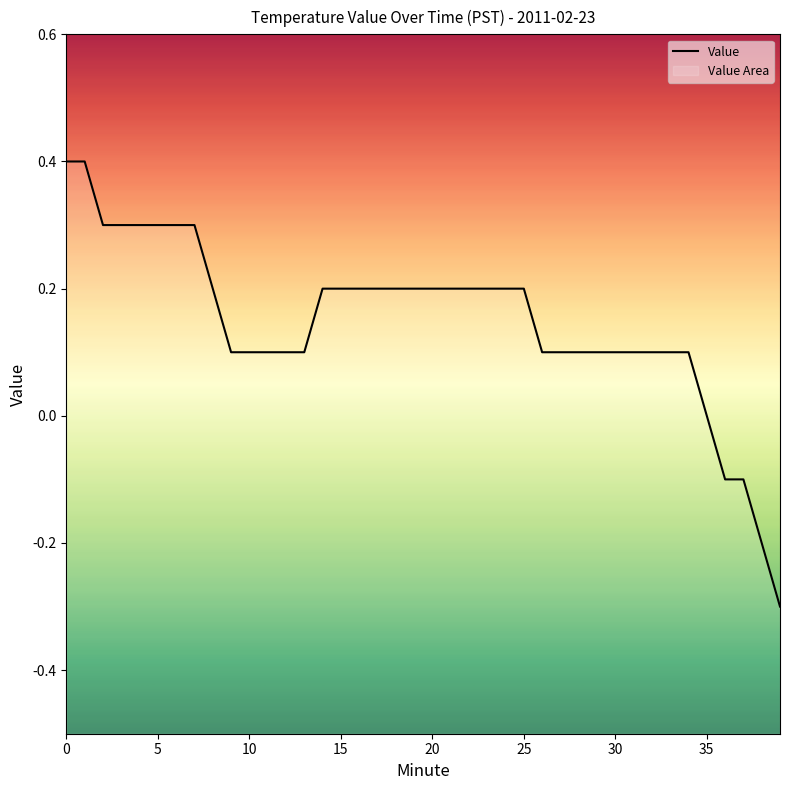

What is the change in value from 20 to 27?

-0.1